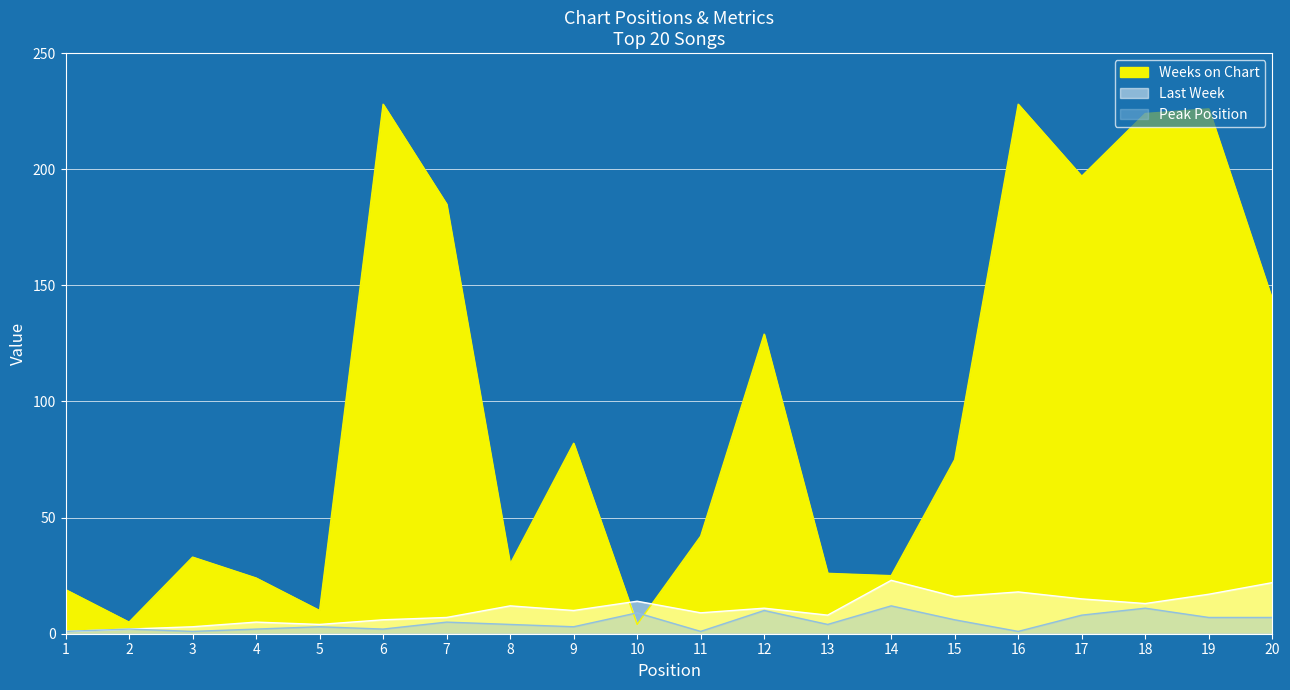

The Peak Position series shows 3 at 9. True or false?

True